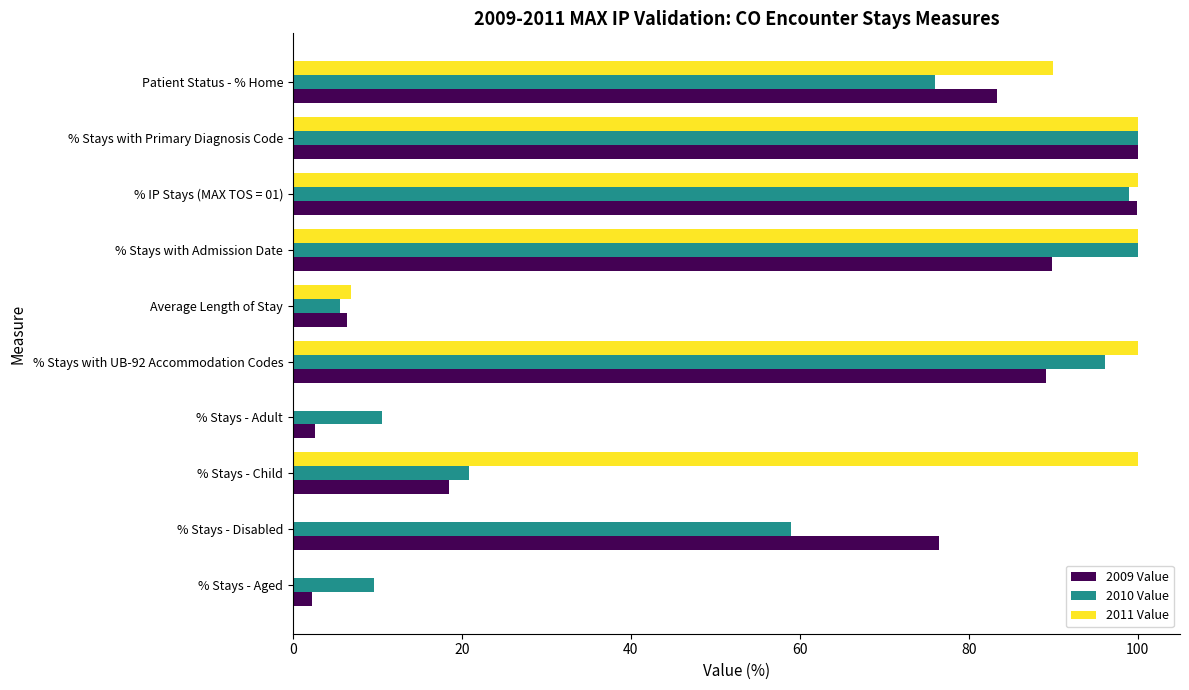

What is the sum of all 2009 Value values?

568.5